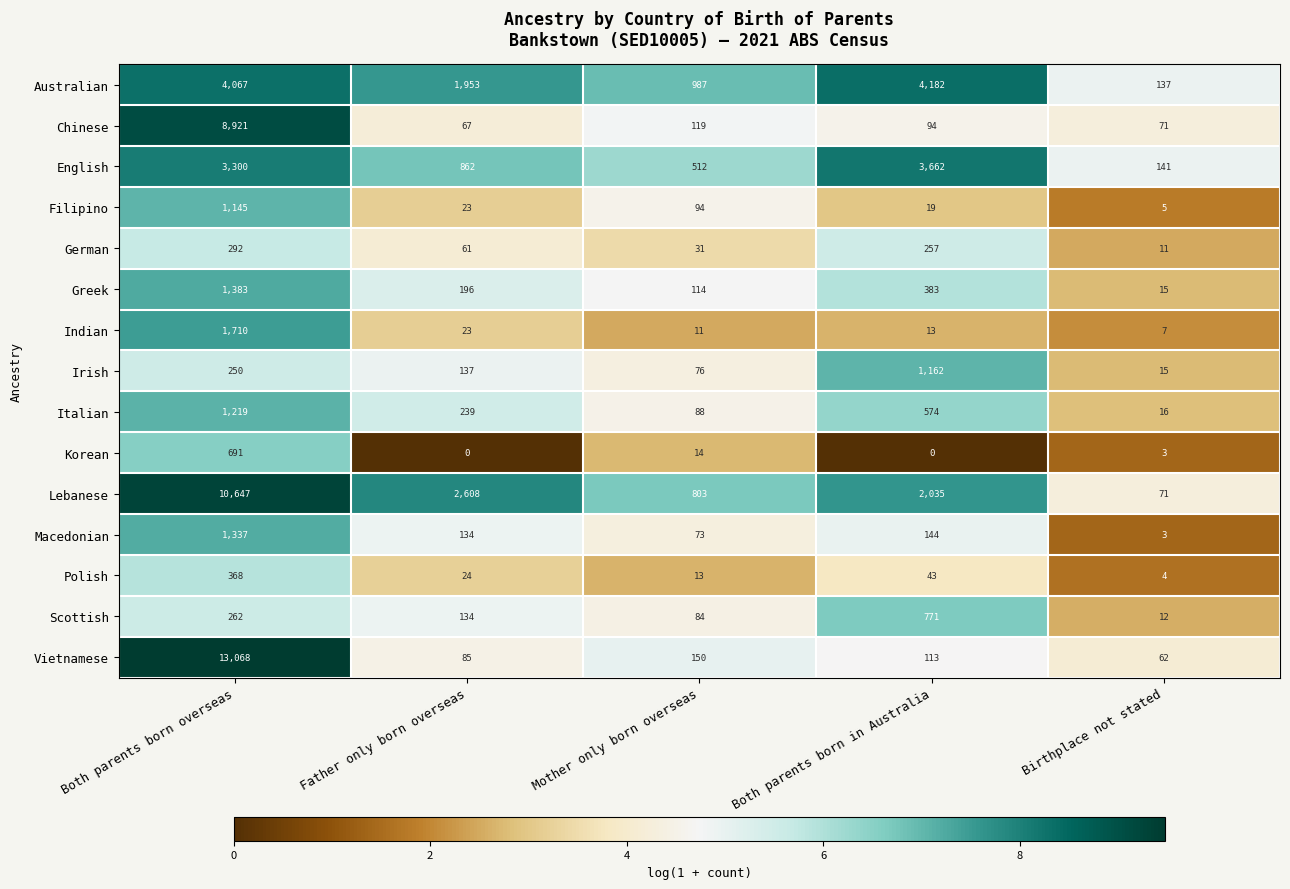

Which category has the highest value across all series?

Both parents born overseas